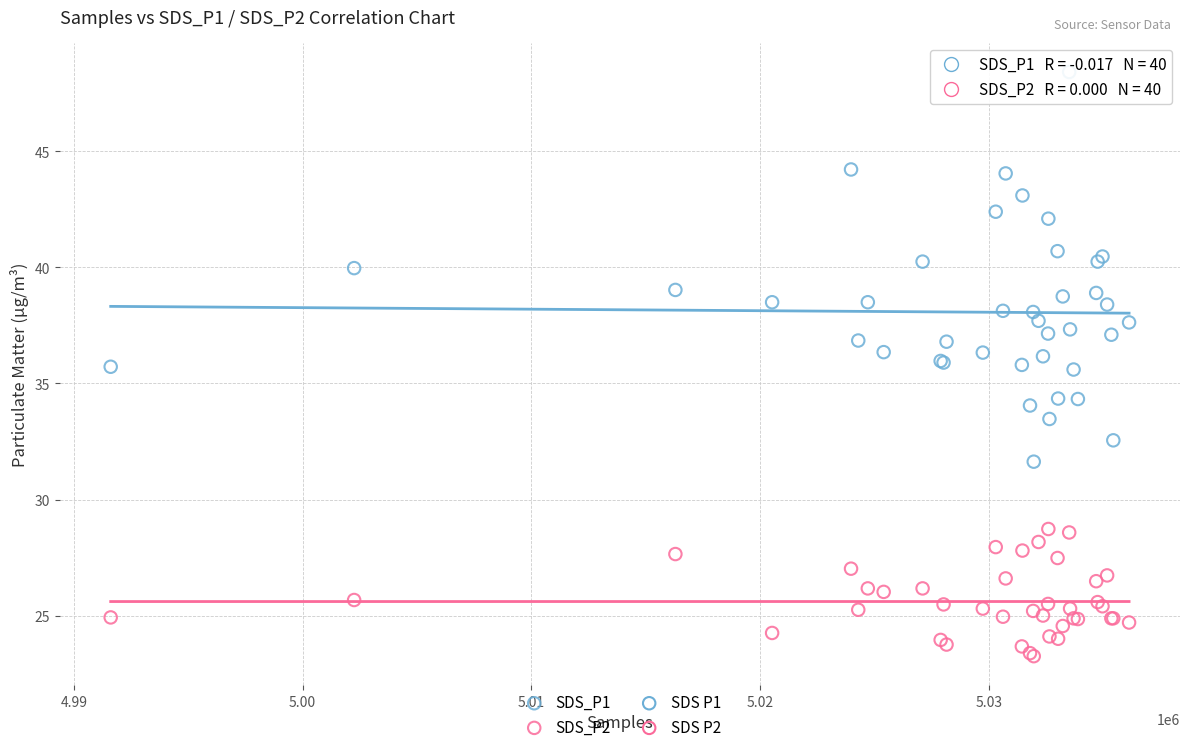

Which series contains the highest Y value?

SDS_P1